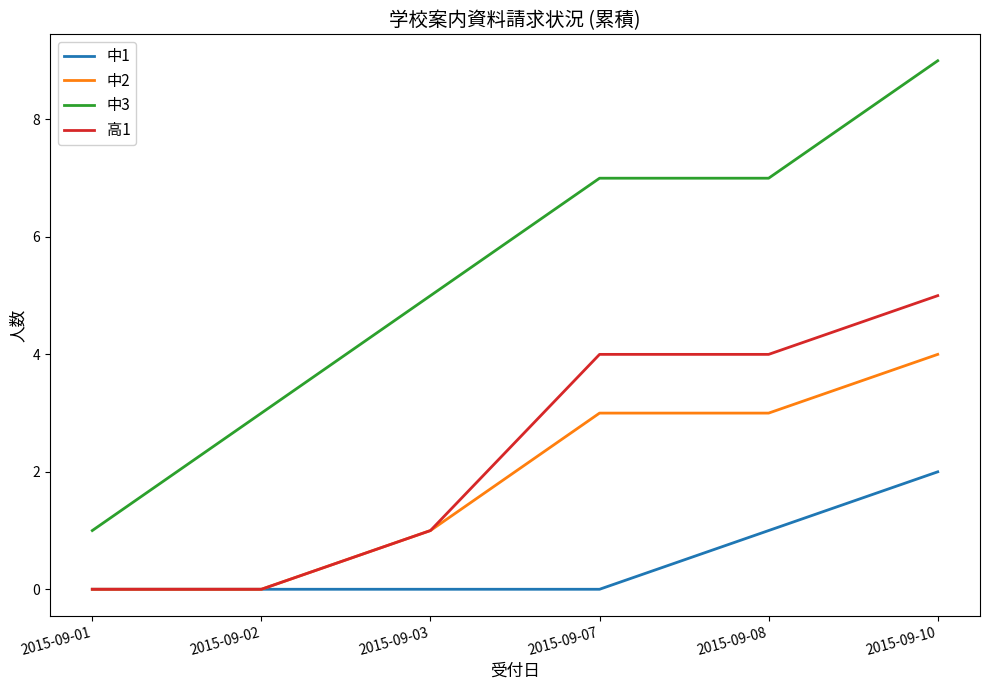

The value of 中2 at 2015-09-10 is 6. True or false?

False